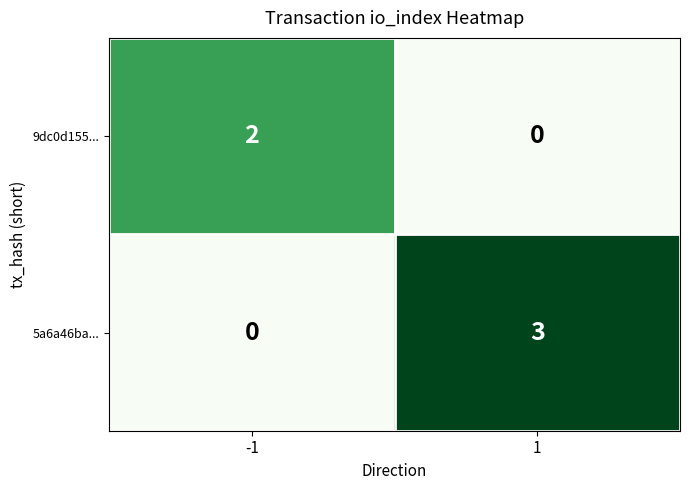

Reading left to right, transcribe all the data shown in this chart.

9dc0d155...: 2	0
5a6a46ba...: 0	3